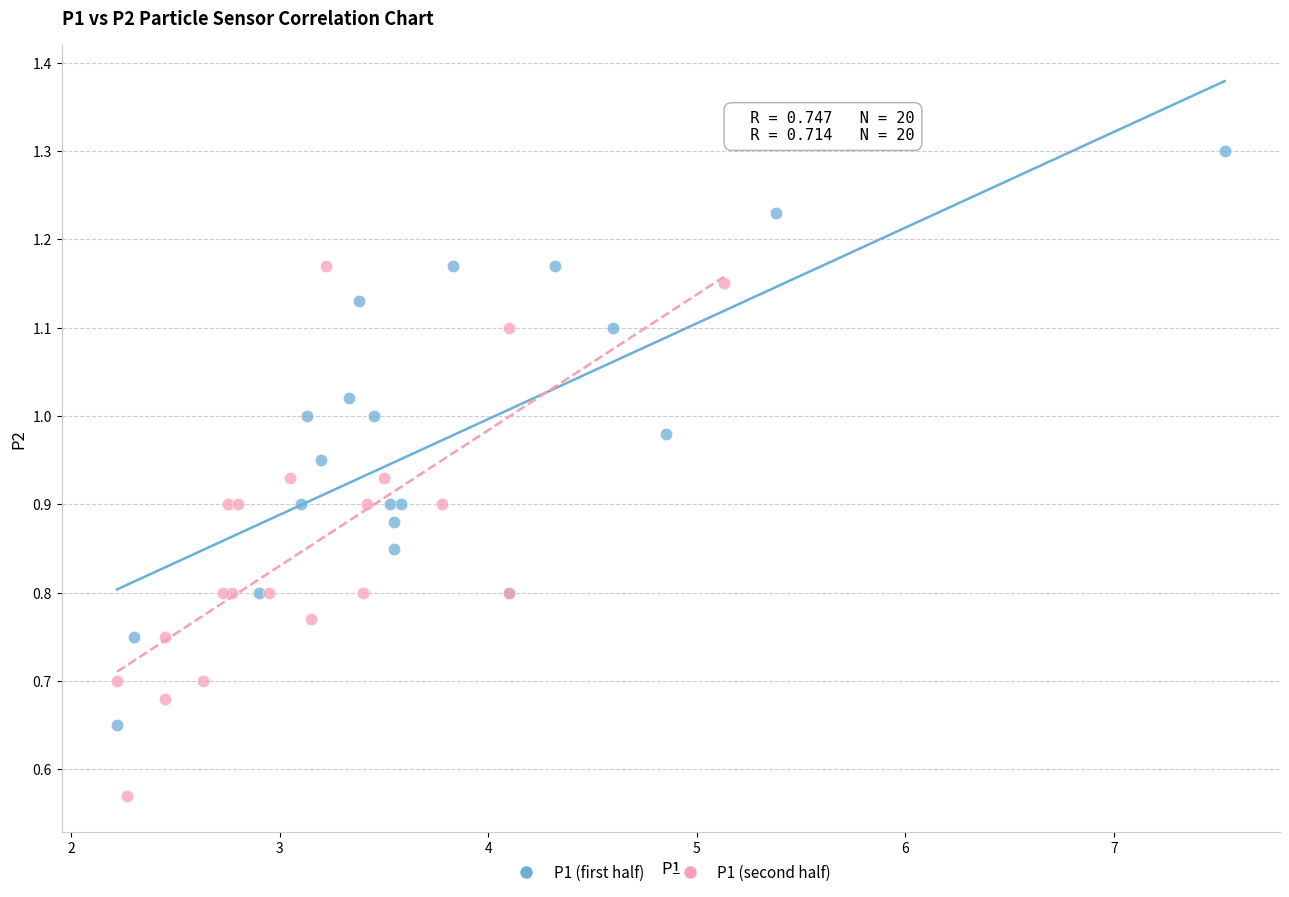

Which series reaches the minimum Y coordinate?

P1 (second half)